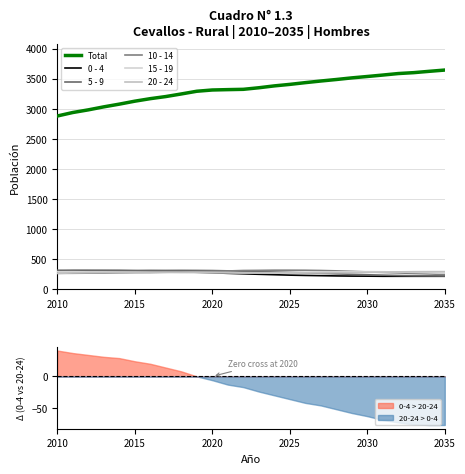

How many data points in 15 - 19 are less than 285?

11